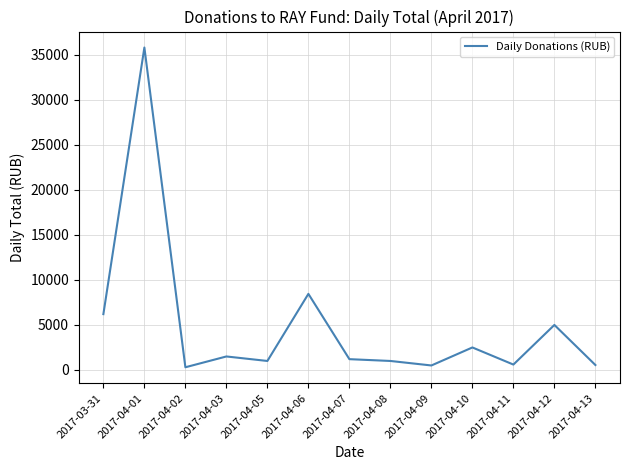

What is the change in value from 2017-04-05 to 2017-04-06?

+7450